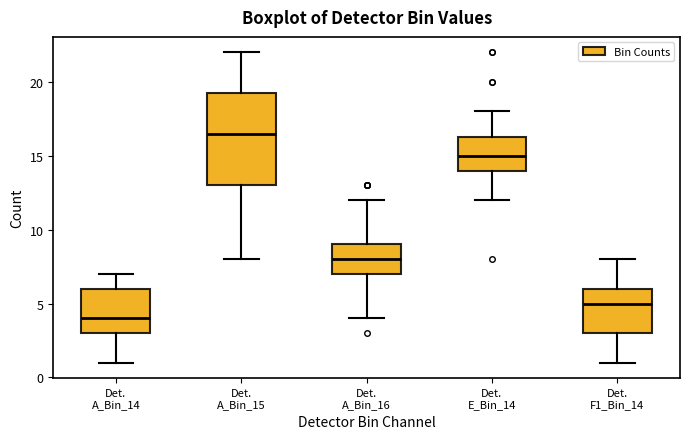

Where is the lower edge of the box for Det. E_Bin_14 on the y-axis? The values are not printed on the chart, so give them approximately, as read against the axis.

14.0